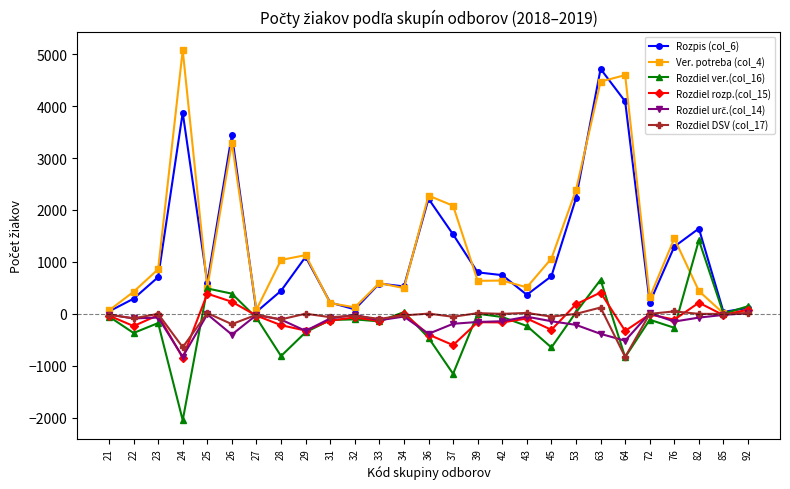

What is the difference between the maximum and minimum values in the Rozdiel ver.(col_16) series?

3466